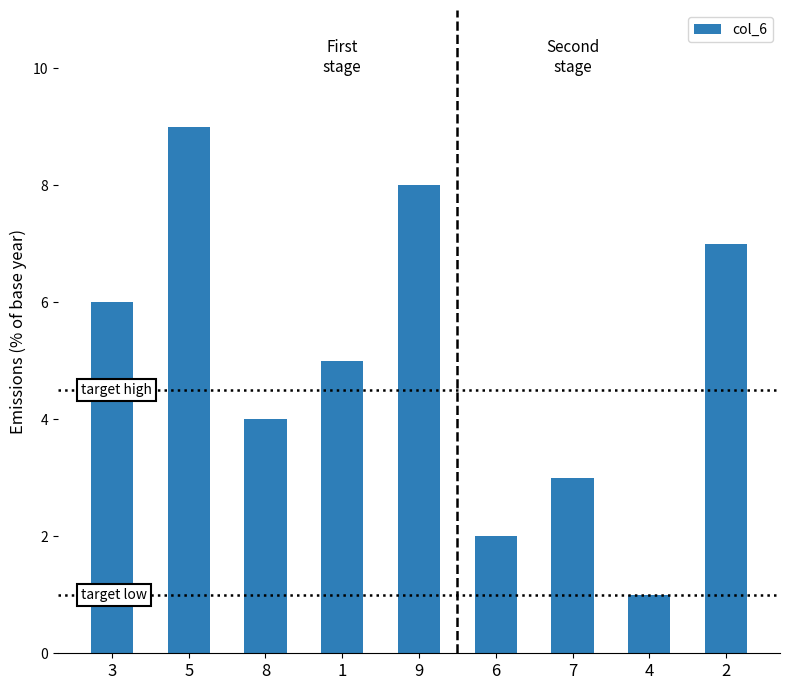

What is the sum of the values at 8 and 5?

13